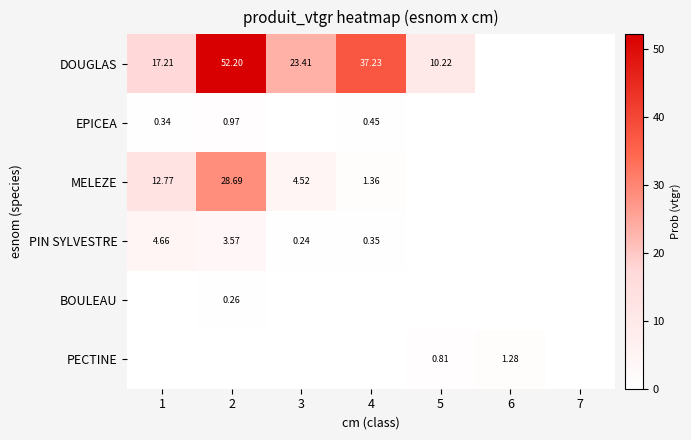

Is the value of DOUGLAS at 1 greater than the value of EPICEA at 1?

Yes